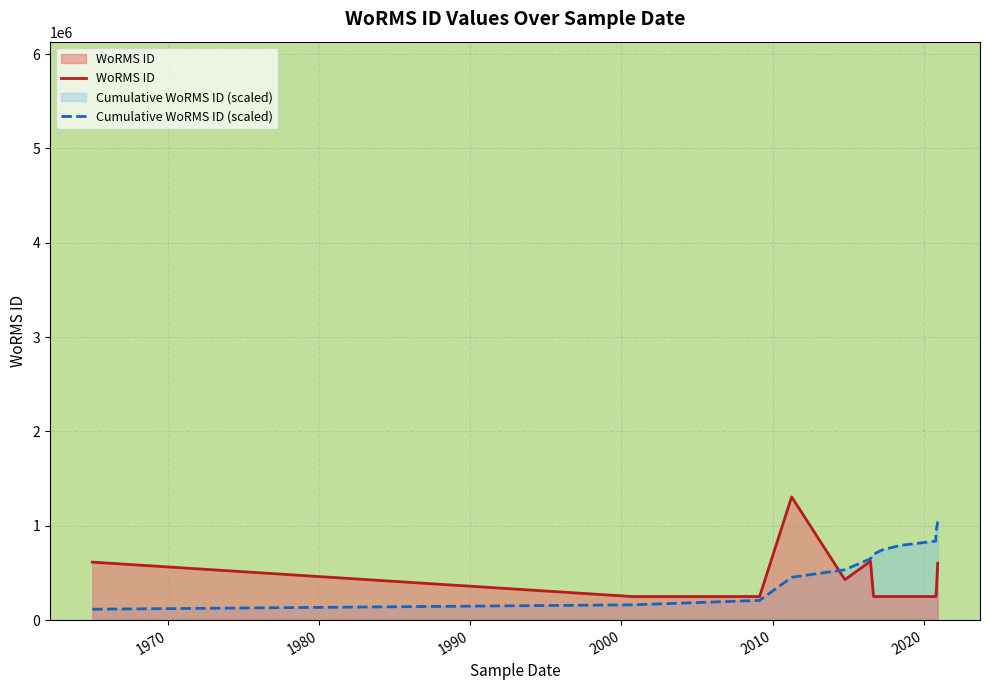

Is the value of Cumulative WoRMS ID (scaled) at 8 greater than the value of WoRMS ID at 1990?

No